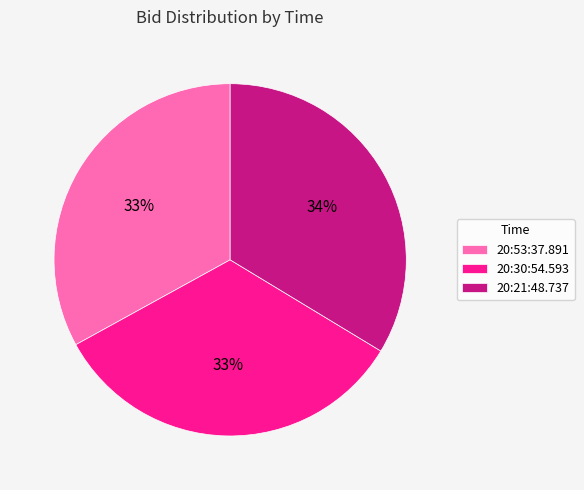

To the nearest percent, what percentage of the pie is 20:21:48.737?

34%